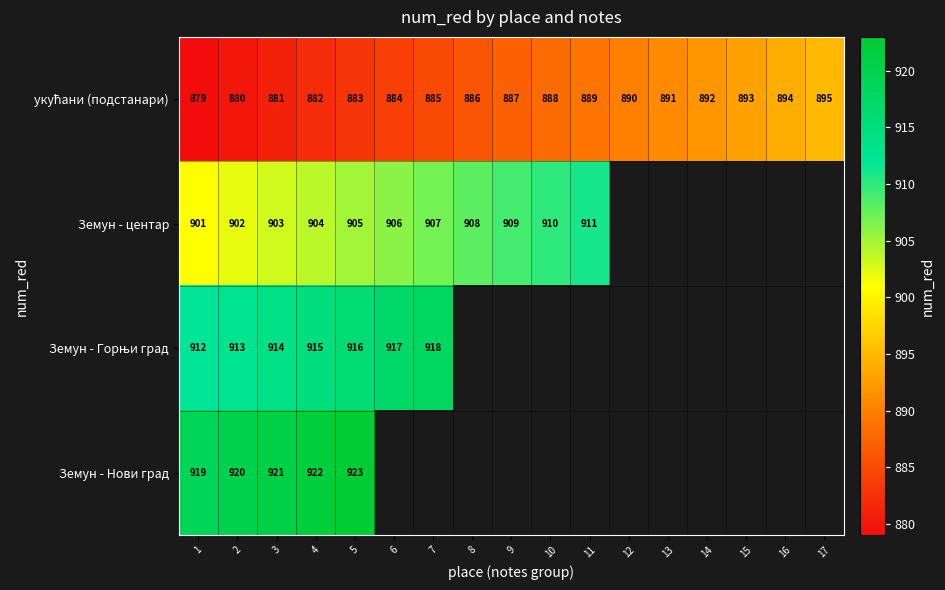

Which has a higher value, 1 or 5?

5